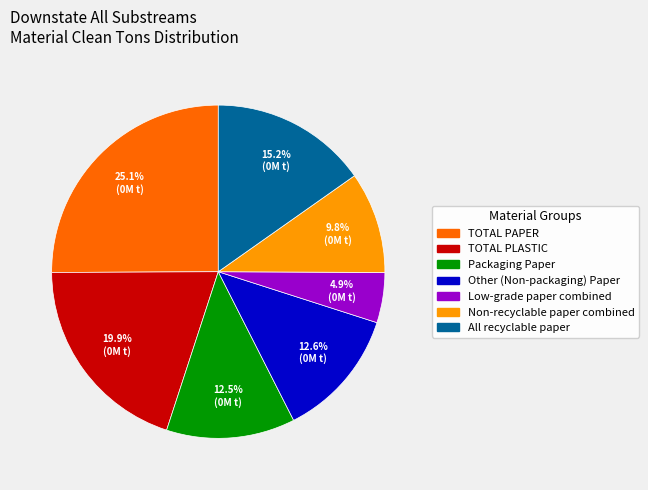

Which category has the smallest portion of the pie?

Low-grade paper combined